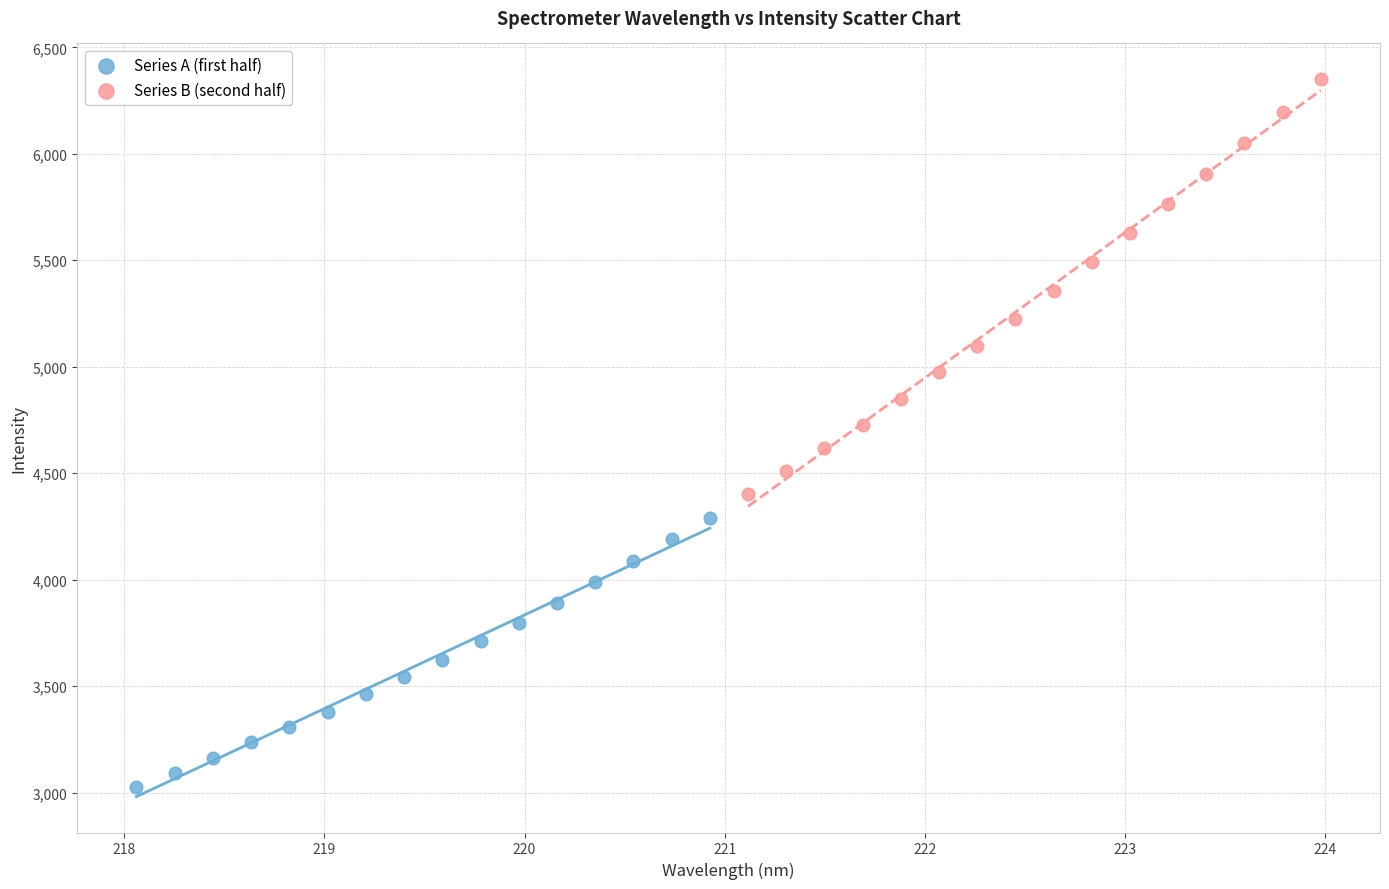

Which series contains the highest Y value?

Series B (second half)